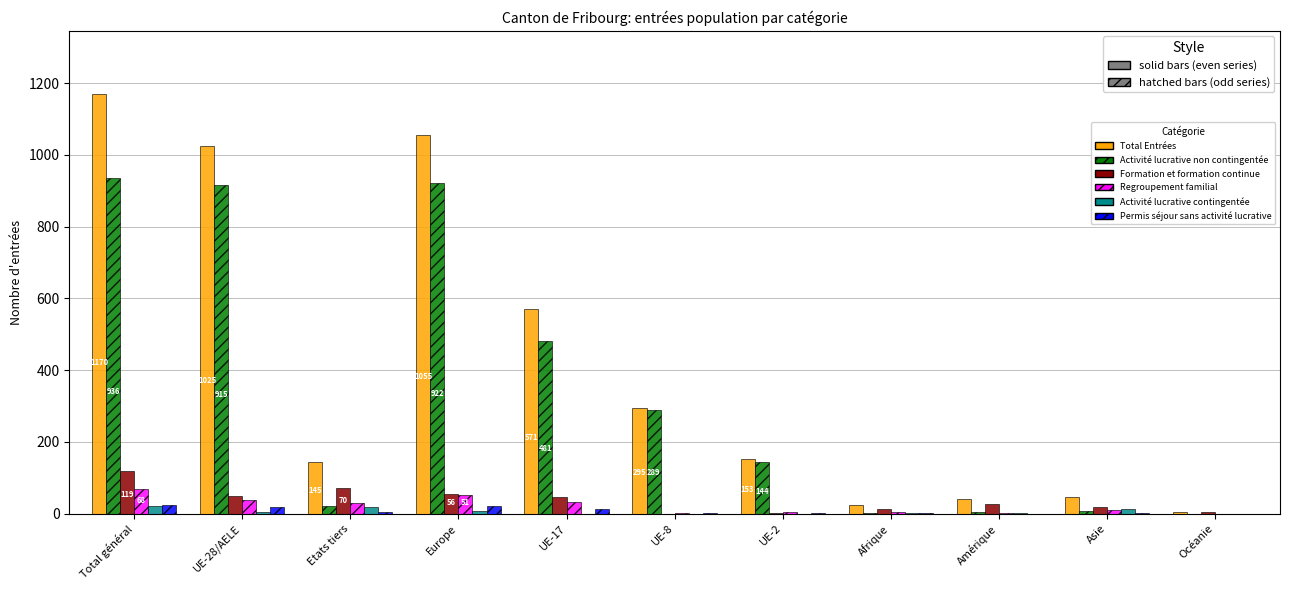

Count the number of data series in this chart.

6